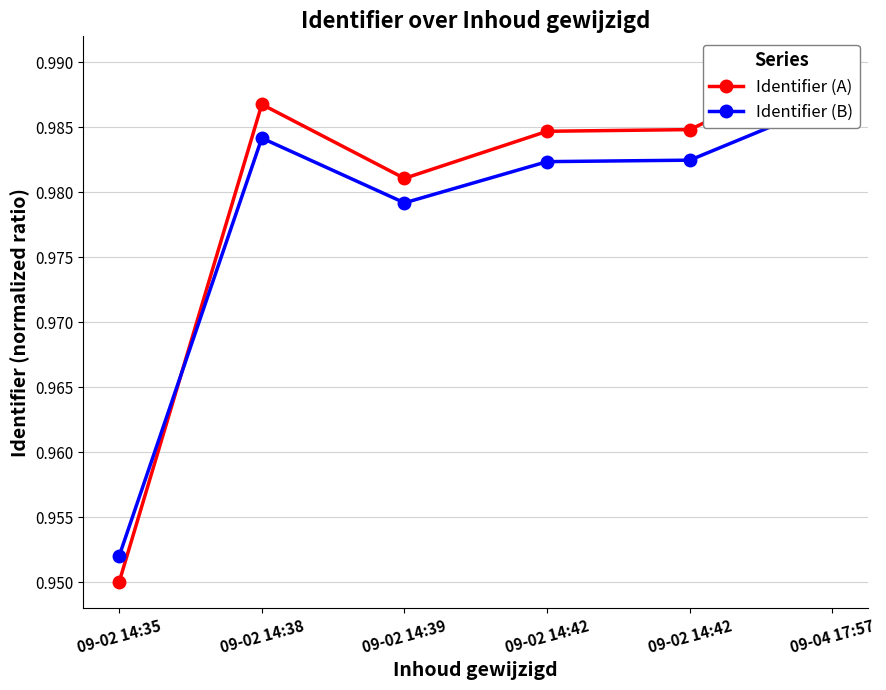

What is the label of the 1st point from the right?

09-04 17:57